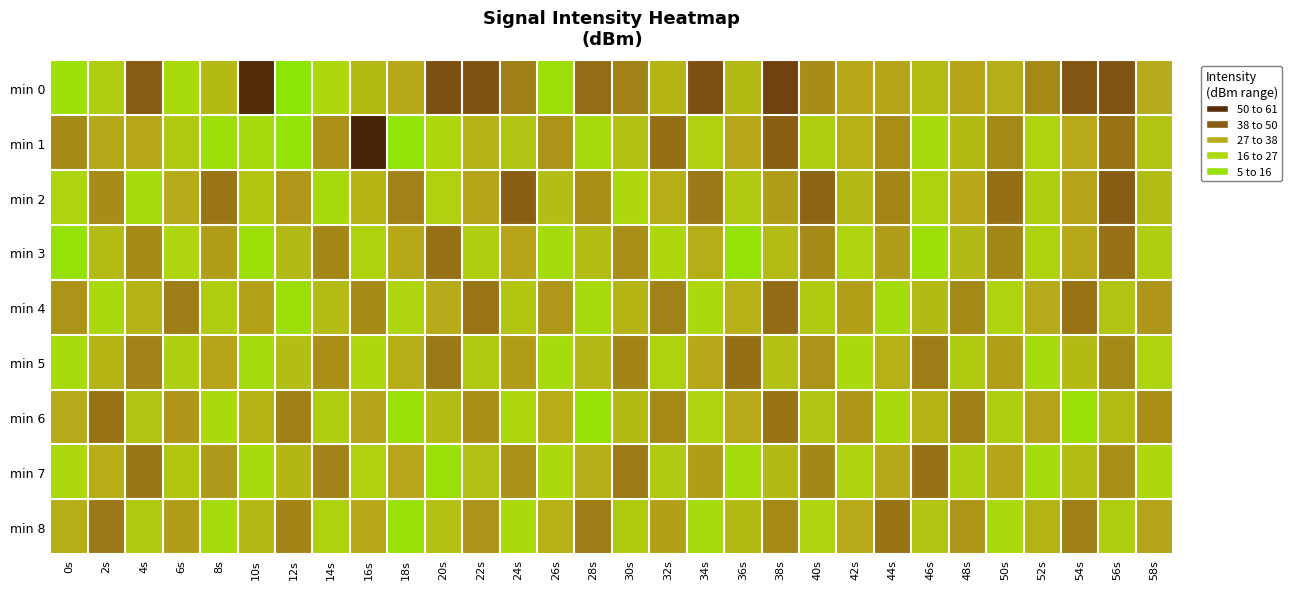

How many series are shown in this chart?

9